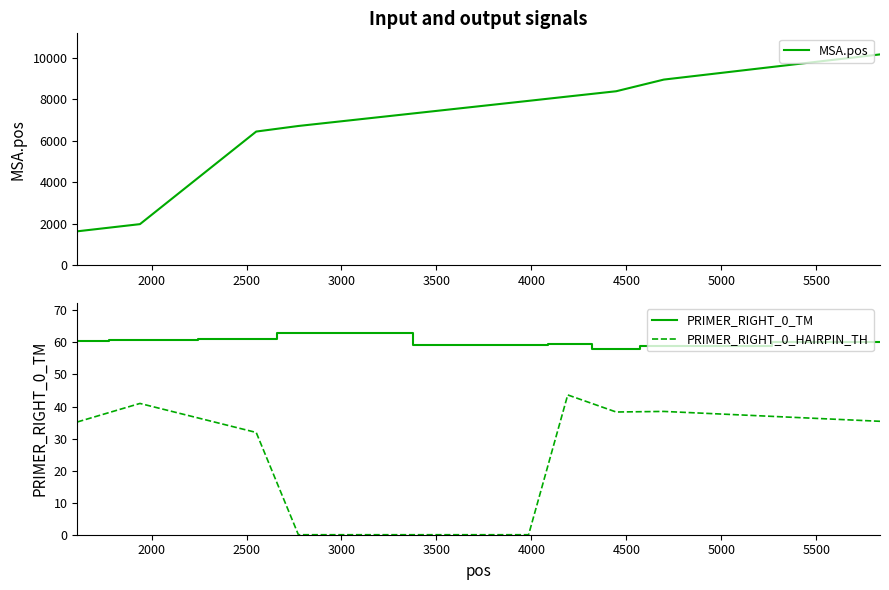

What is the value of the PRIMER_RIGHT_0_HAIRPIN_TH point at the 1st from the left?

35.2